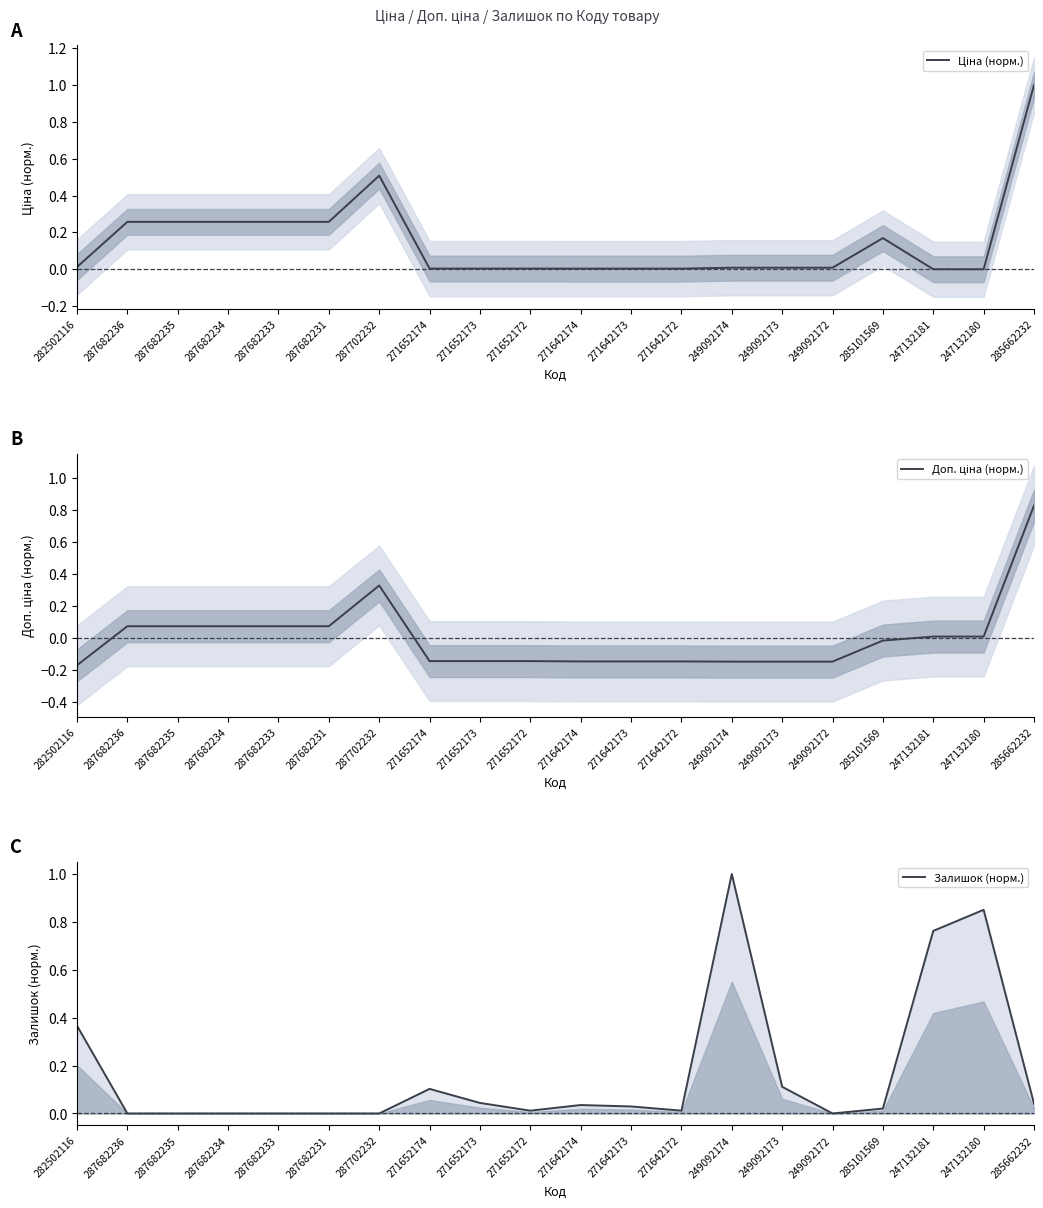

Where do Ціна (норм.) and Залишок (норм.) first cross each other?

282502116 and 287682236